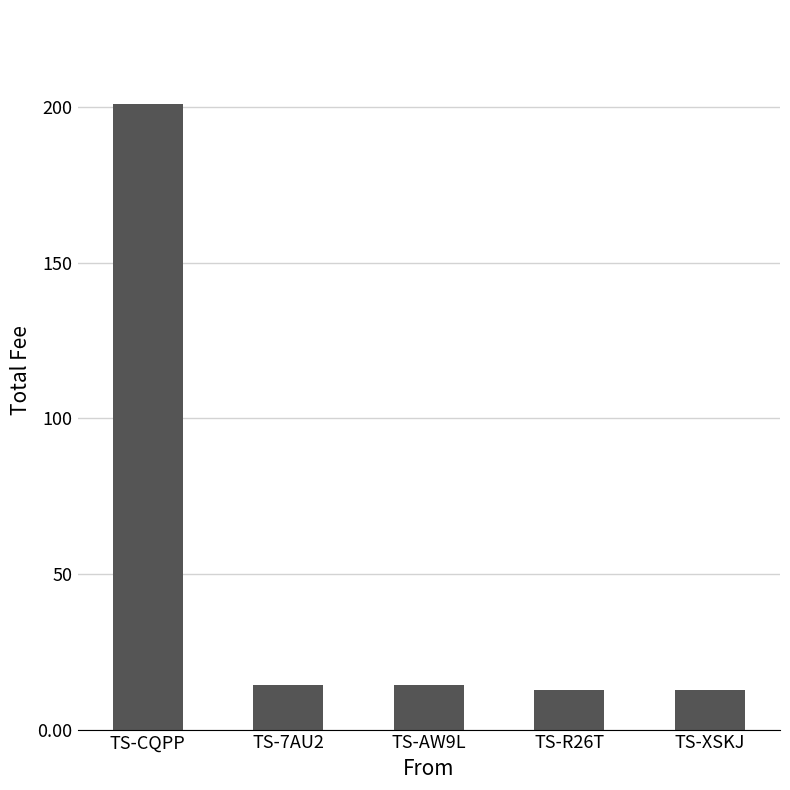

Does the chart contain stacked bars?

No